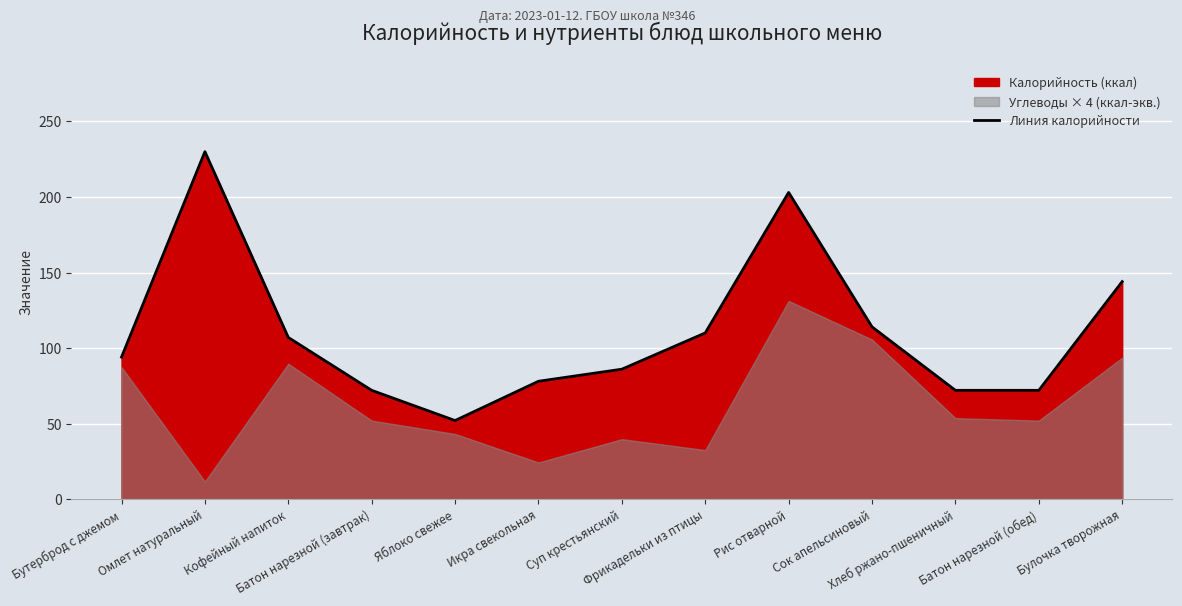

What is the value of the 12th point from the left?

72